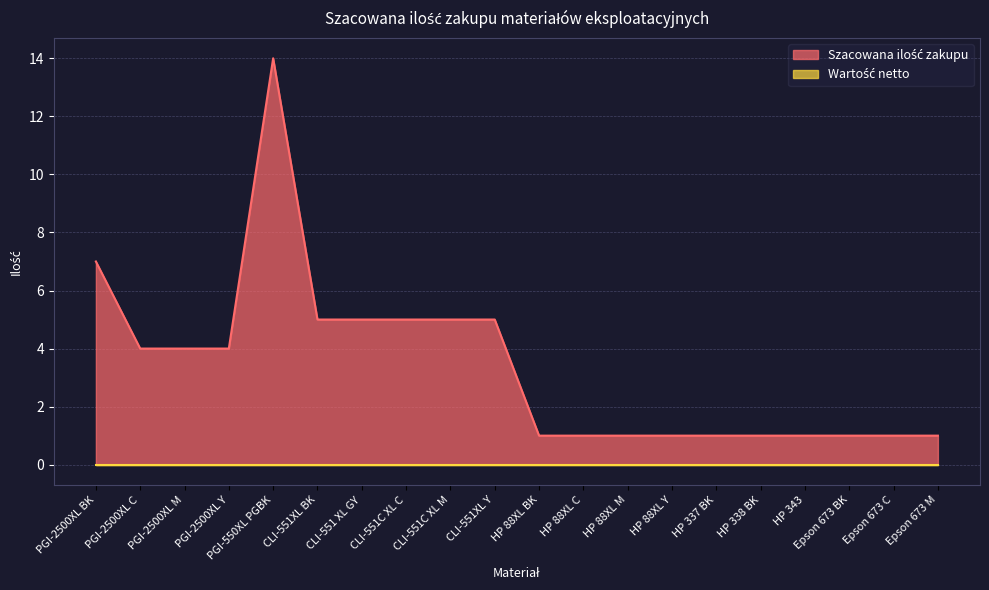

Where does the data first go above 4?

PGI-2500XL BK